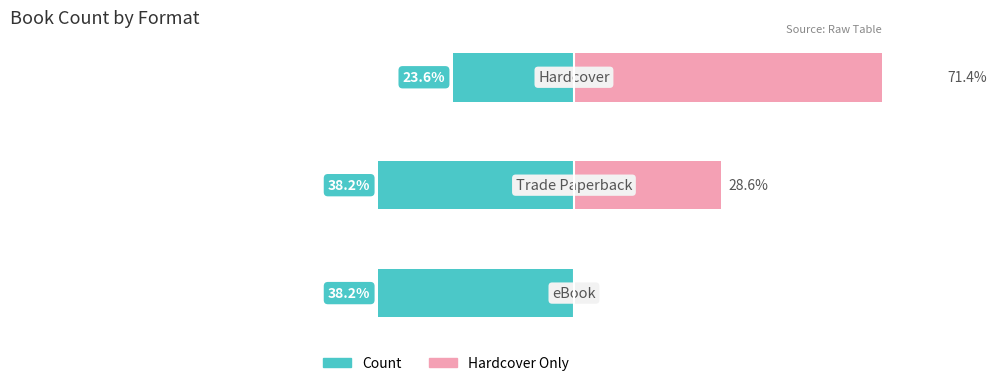

Is it true that Count equals -38.2 at −100?

True